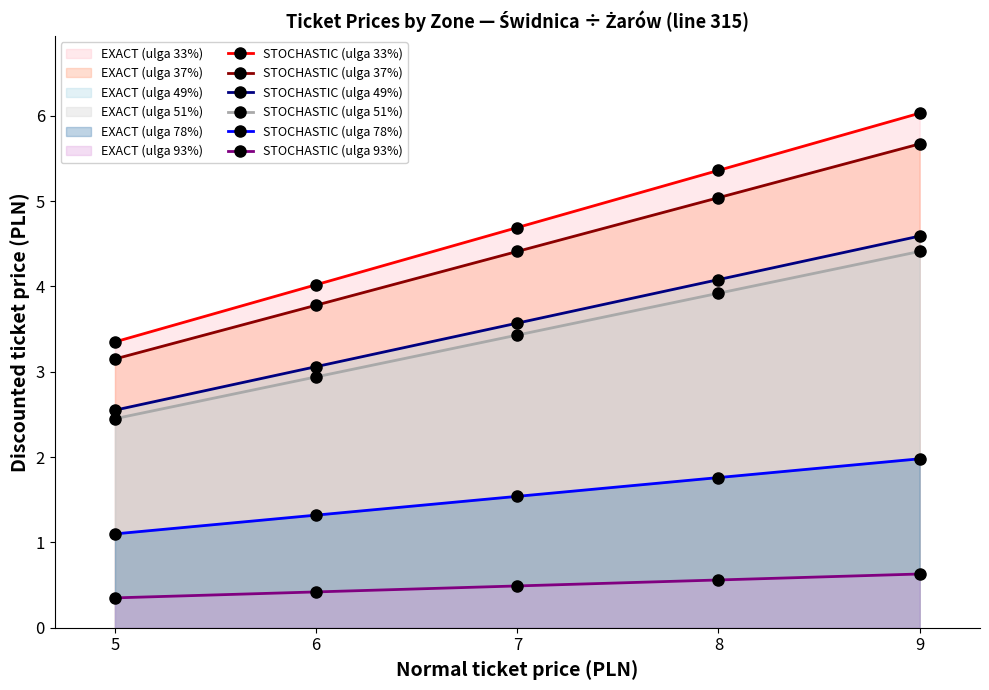

Where does the STOCHASTIC (ulga 49%) series first go above 3?

6